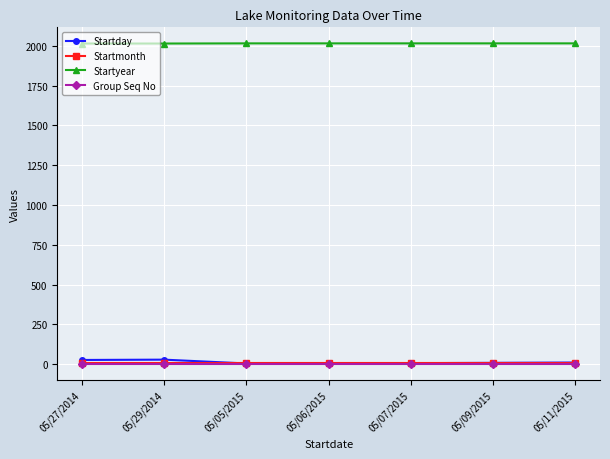

Is the value of Startyear at 05/05/2015 greater than the value of Group Seq No at 05/11/2015?

Yes